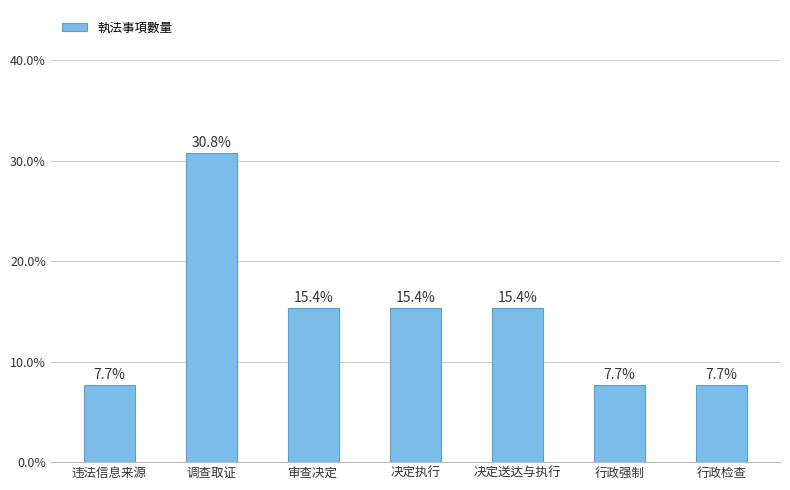

What is the change in value from 调查取证 to 行政检查?

-23.1